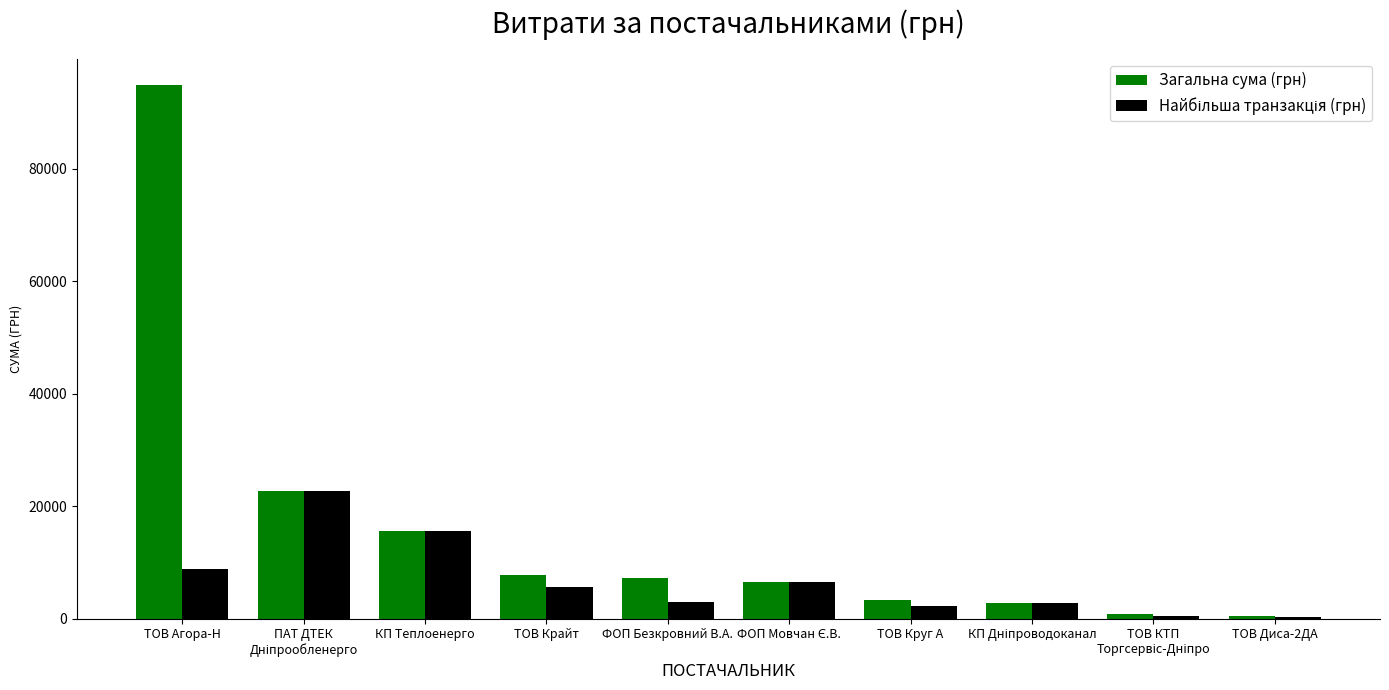

How many groups of bars are there?

10